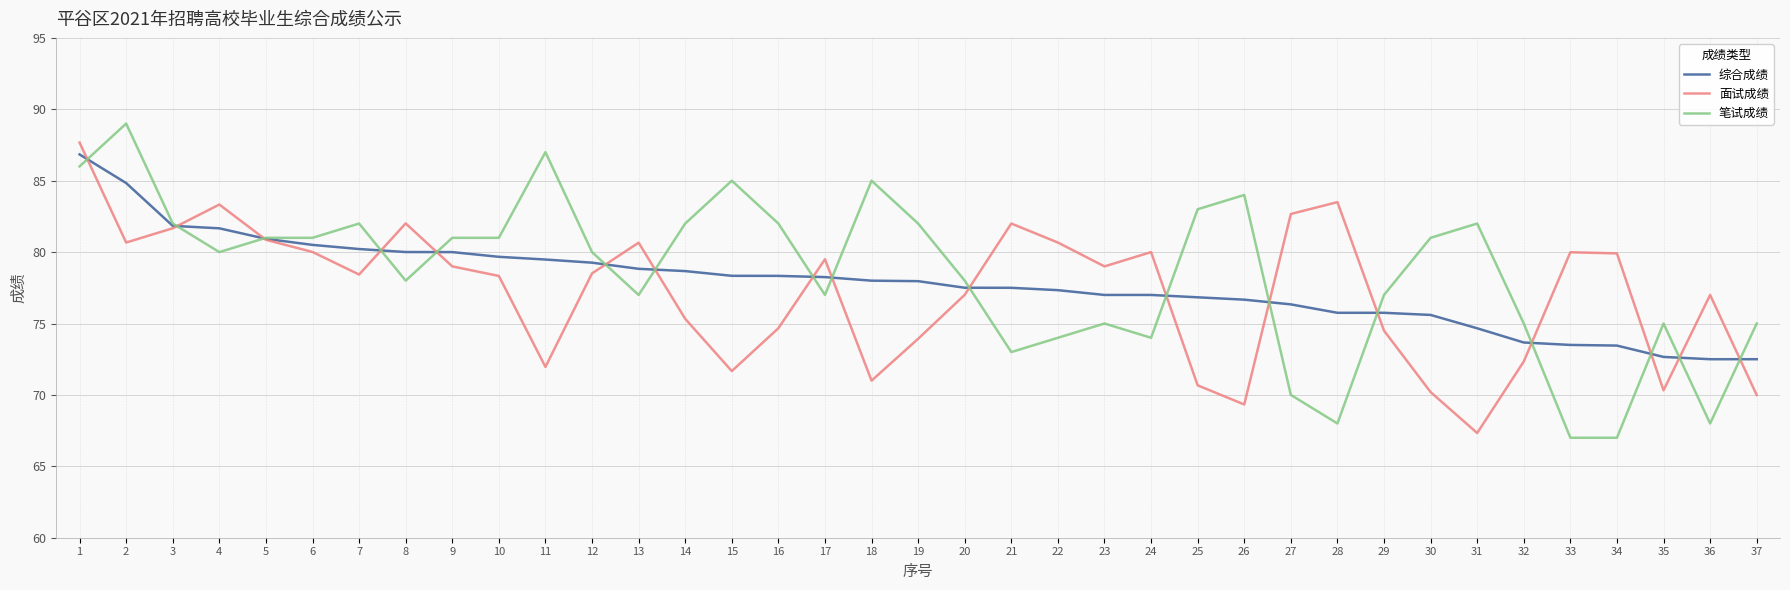

Where do 综合成绩 and 面试成绩 first cross each other?

1 and 2